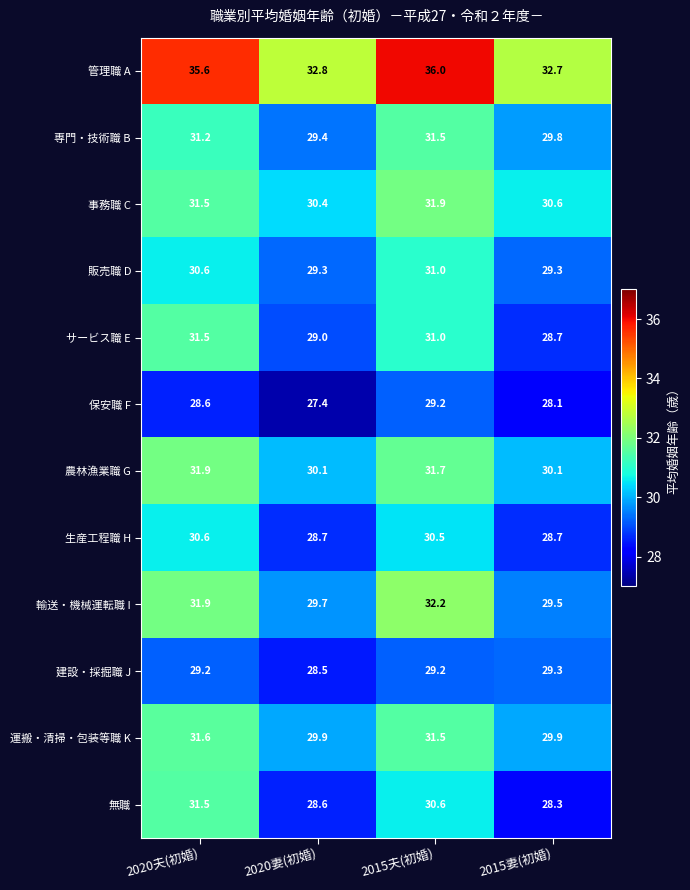

How many values in the 保安職 F series are below 28?

1